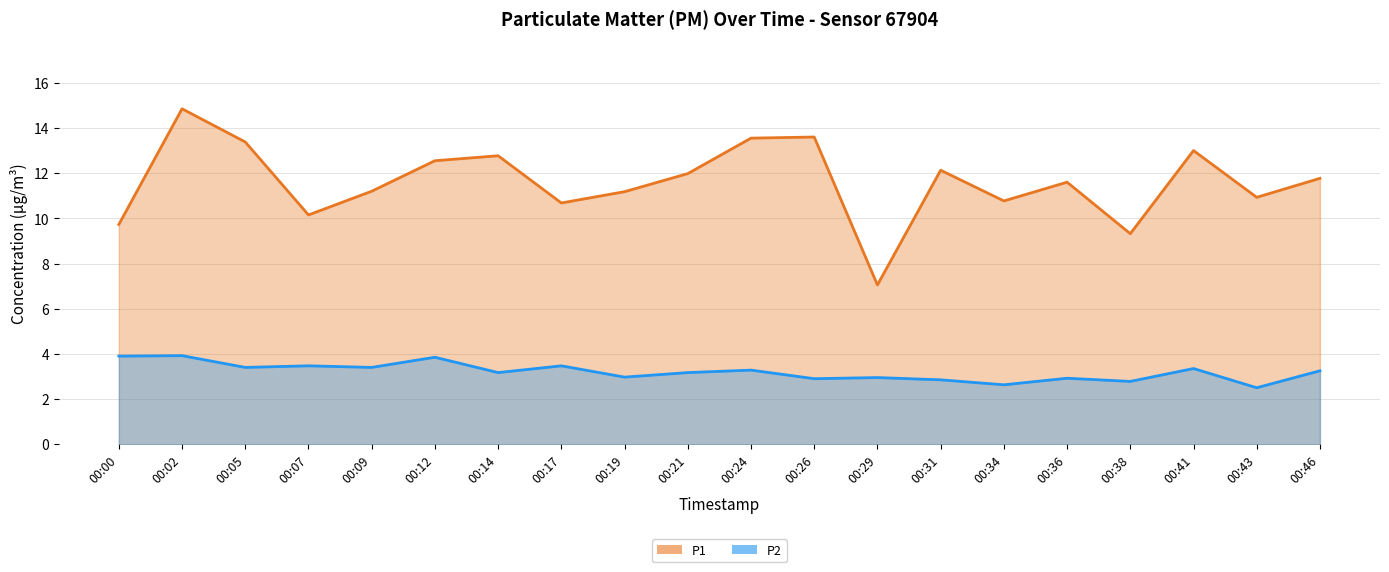

The value of P1 at 00:36 is 11.6. True or false?

True